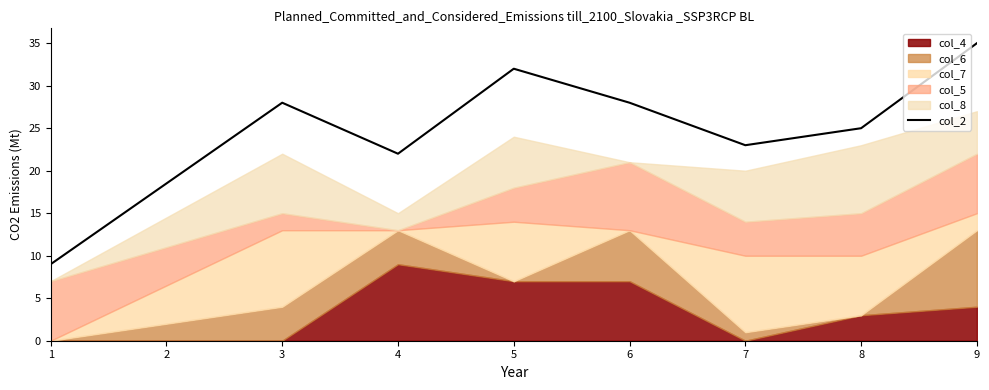

What is the value of the 1st point from the left?

9